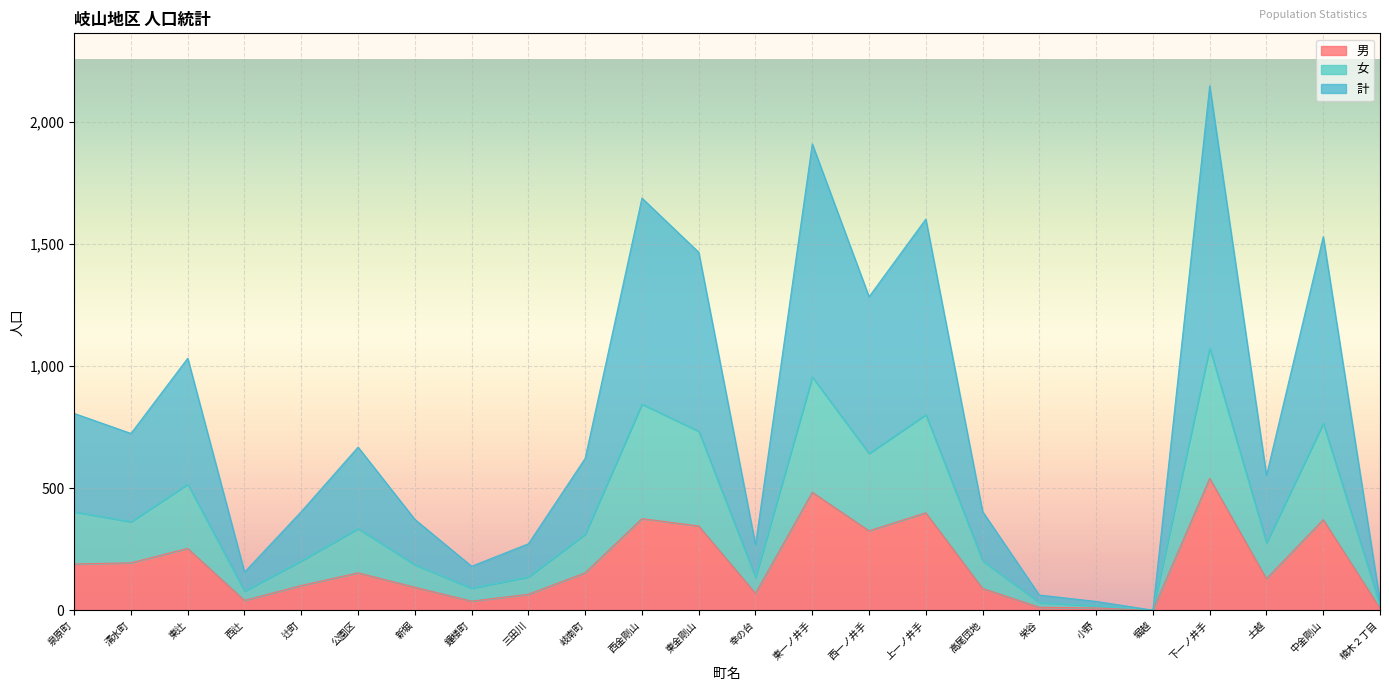

What is the total value across all series at 清水町?

724